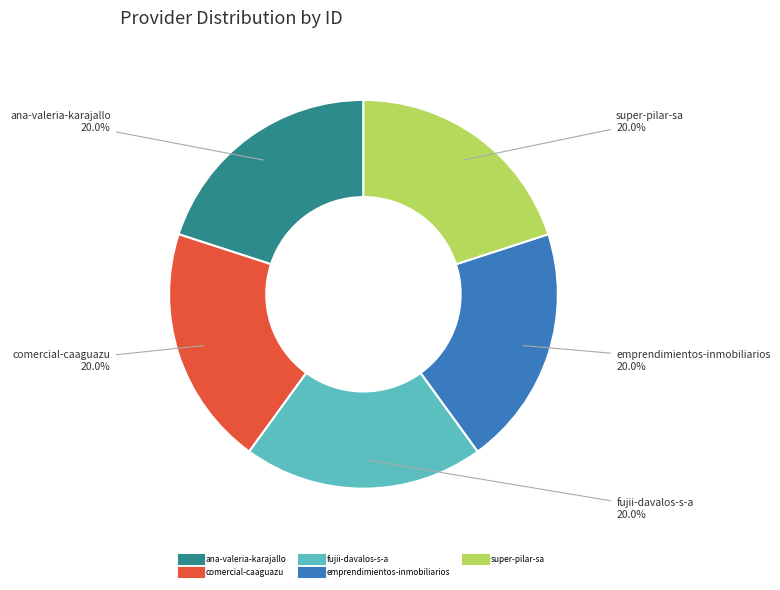

Count the number of slices in the pie.

5